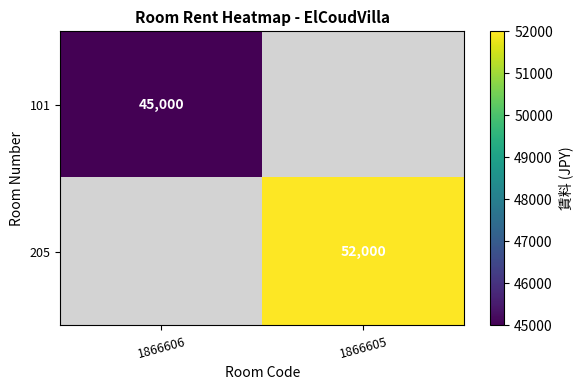

Is the value of 101 at 1866606 greater than the value of 205 at 1866605?

No